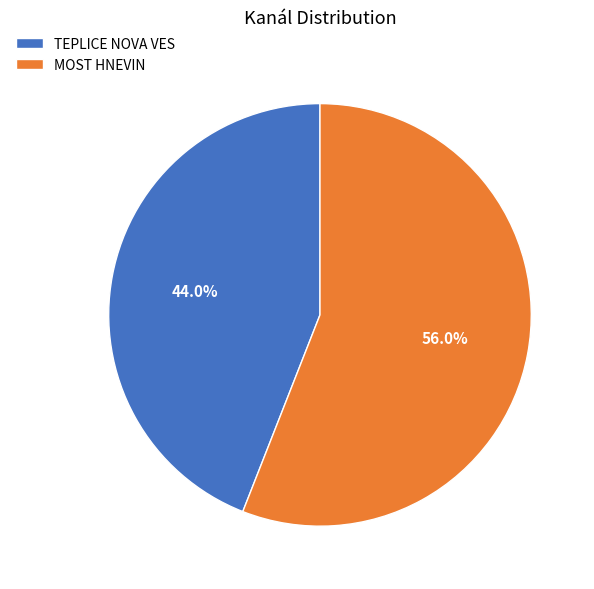

To the nearest percent, what is the difference between the largest and smallest slice percentages?

12%